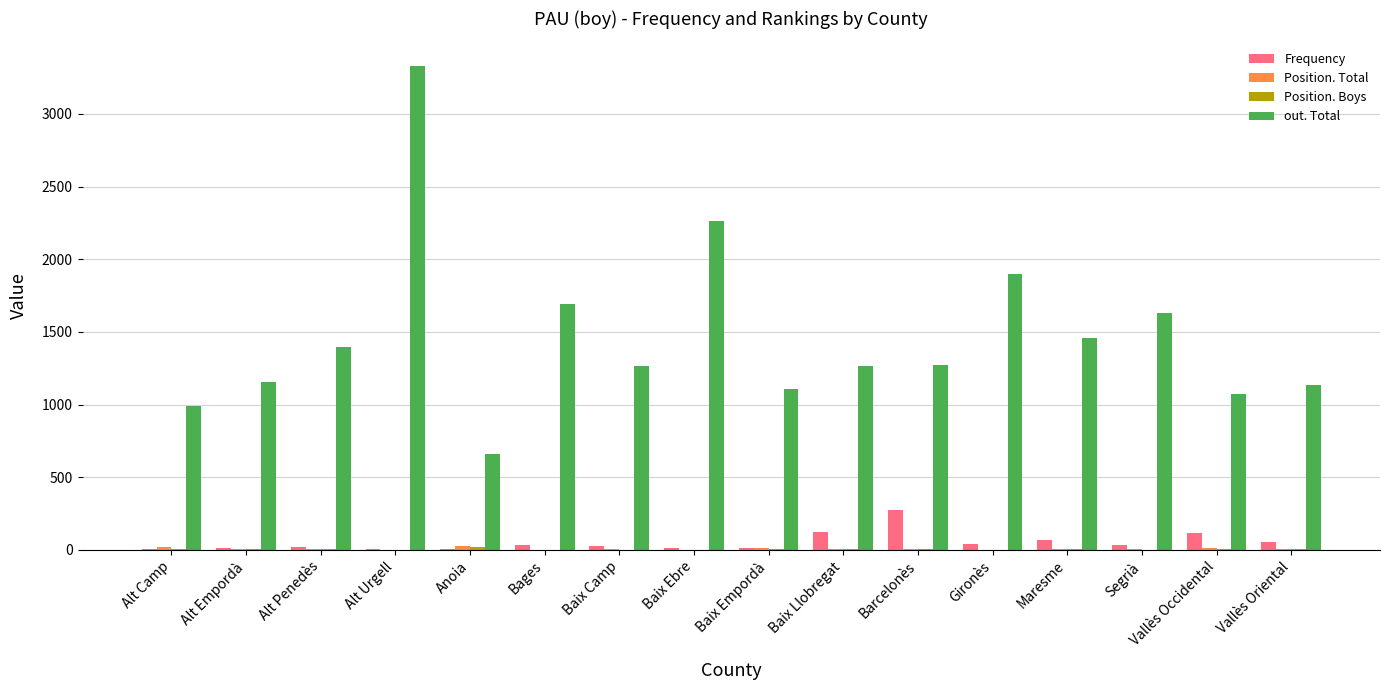

What is the sum of all out. Total values?

23608